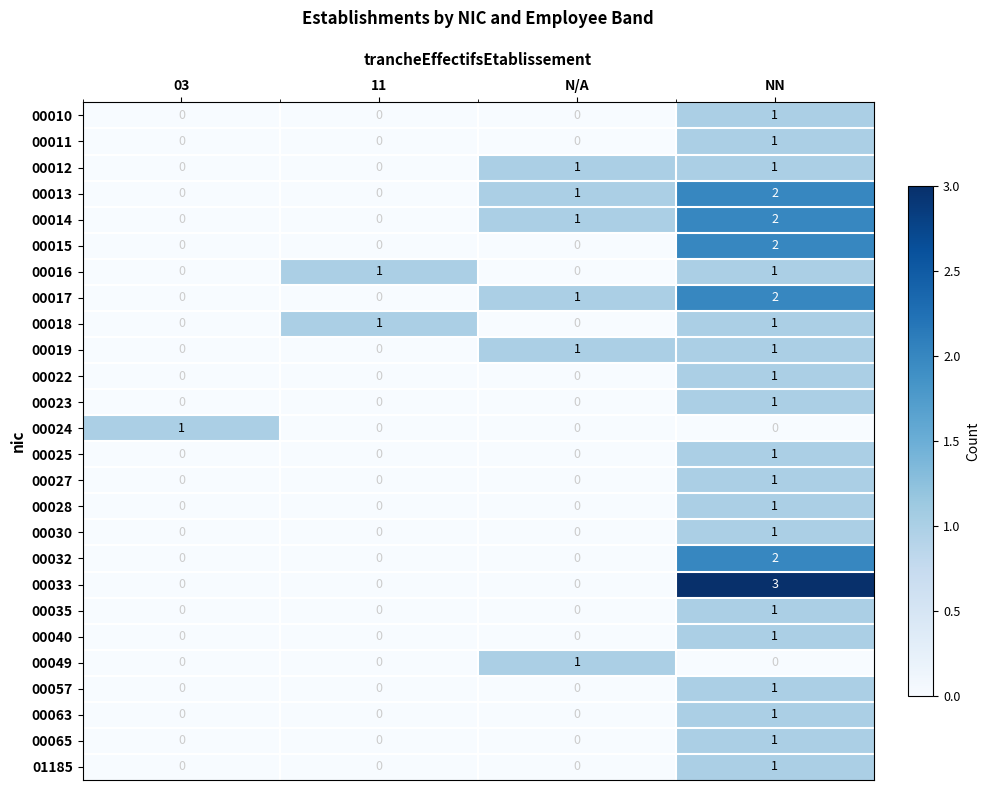

How many series are shown in this chart?

26